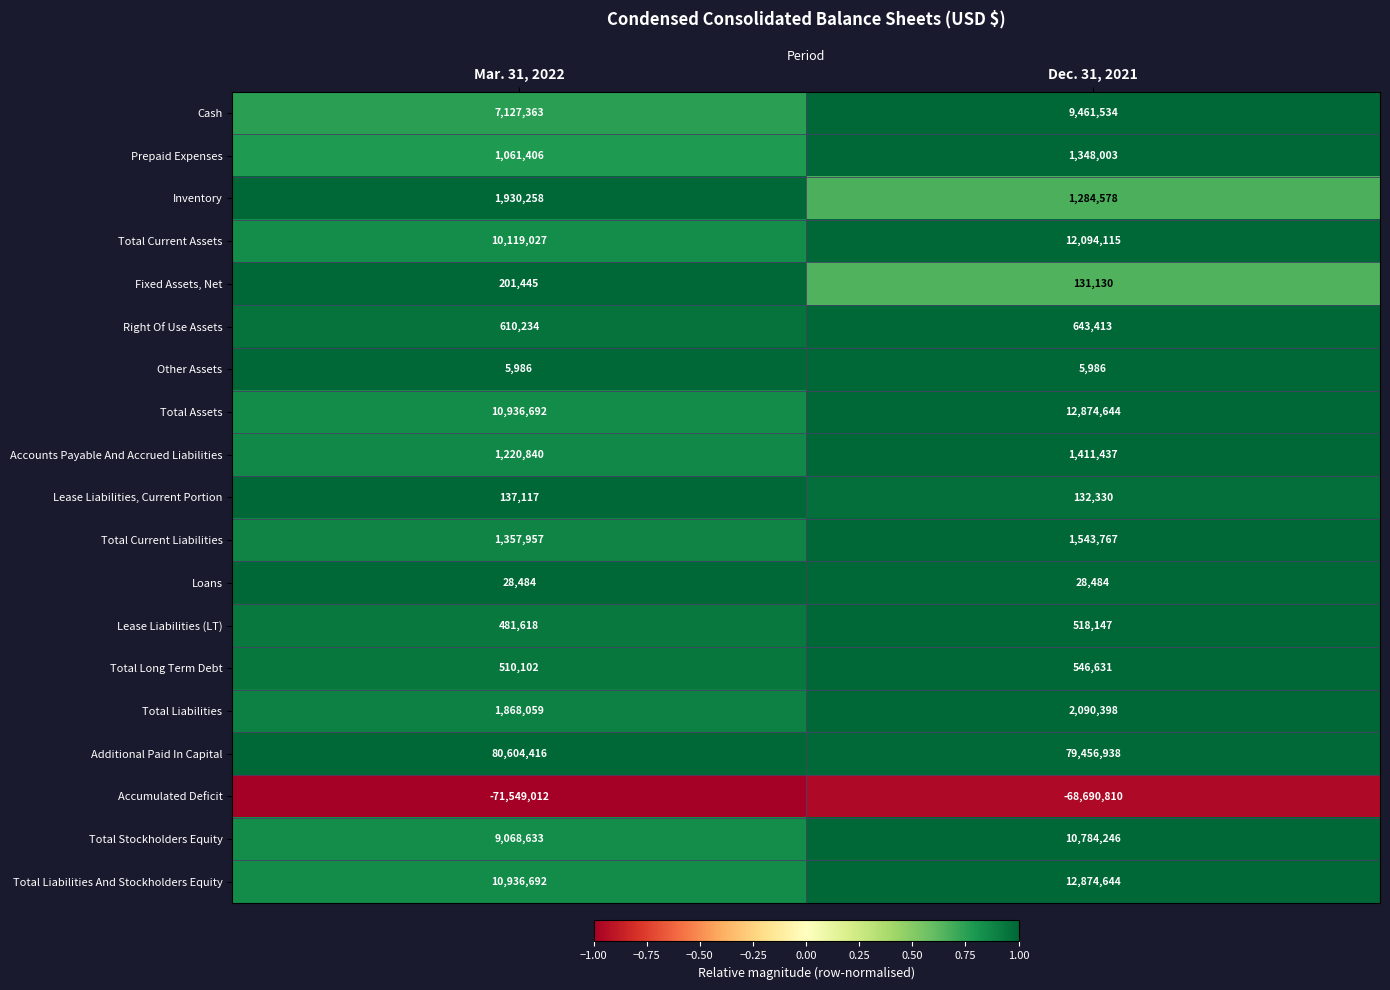

Which series has the largest range (max minus min)?

Accumulated Deficit